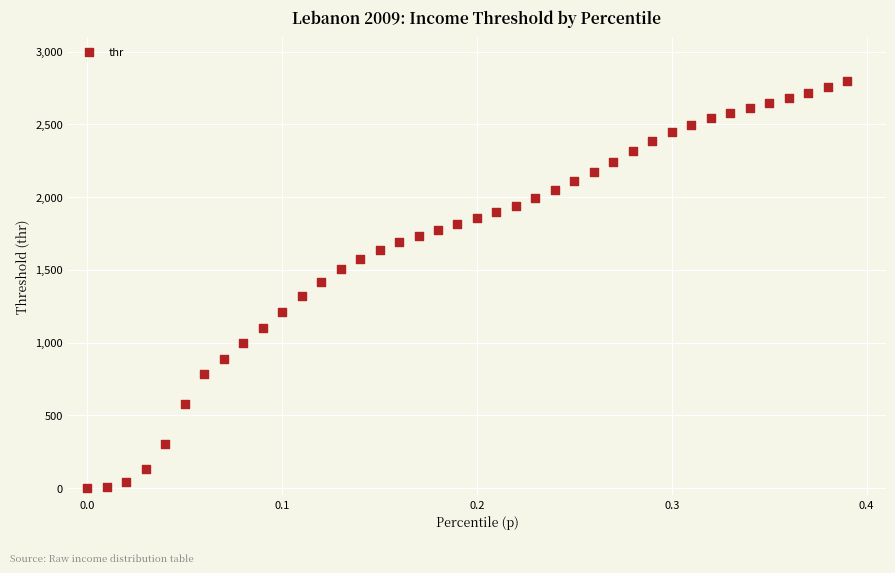

What is the range of X values (max minus min)?

0.4